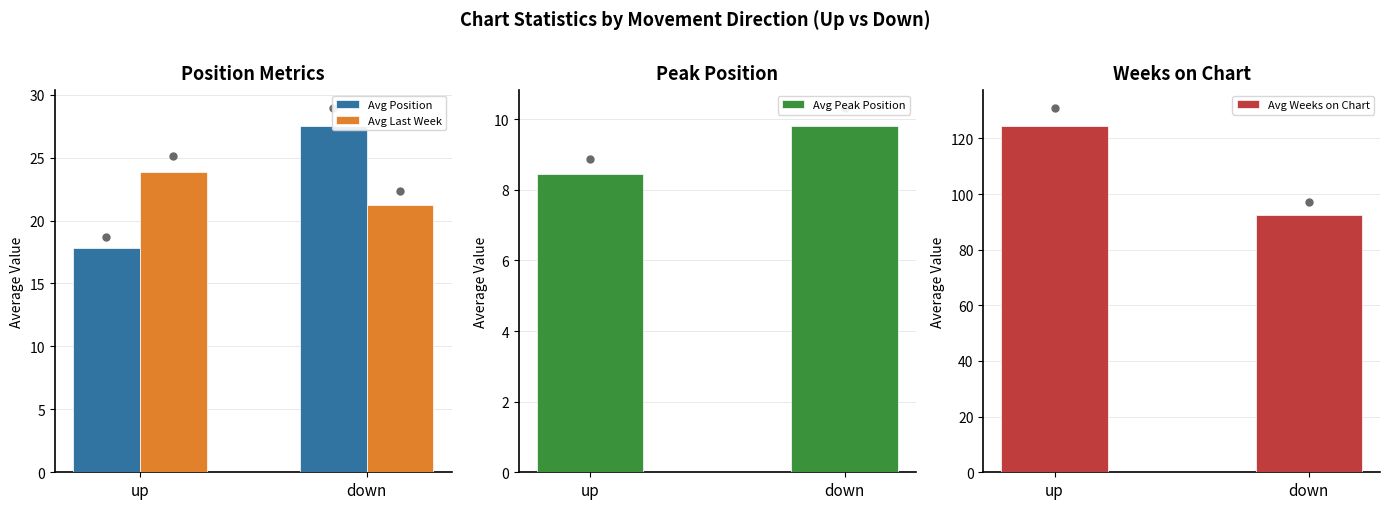

Which series reaches the minimum Y coordinate?

Avg Peak Position